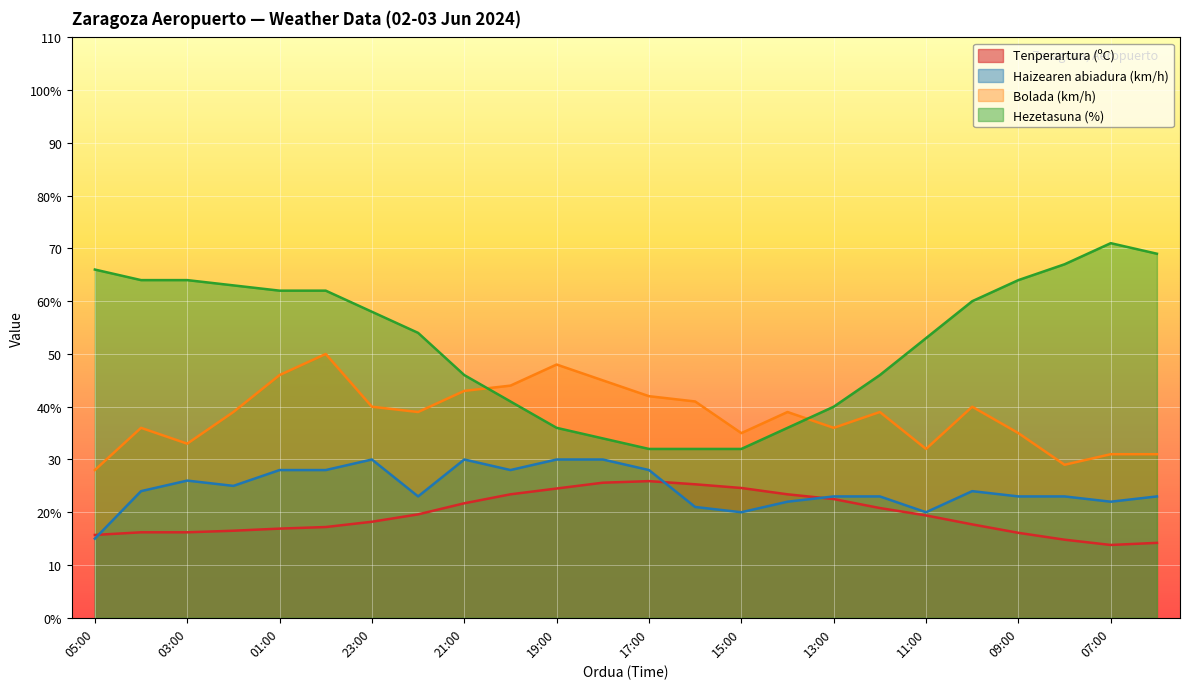

Where is Haizearen abiadura (km/h) nearest to the value 22?

14:00